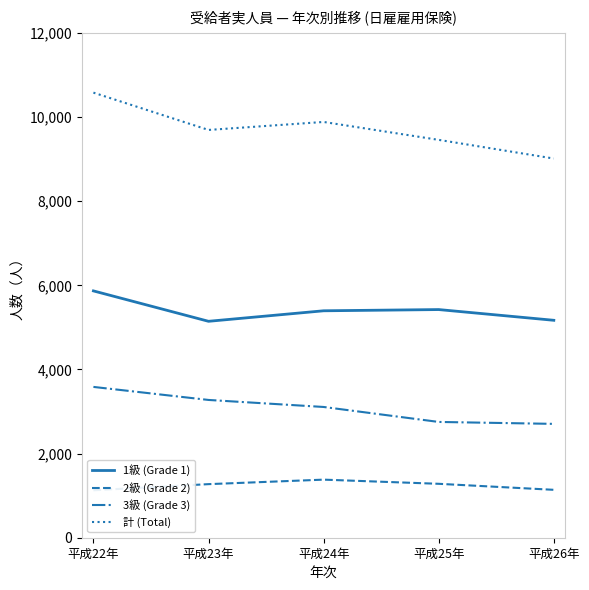

Which category has the highest value across all series?

平成22年